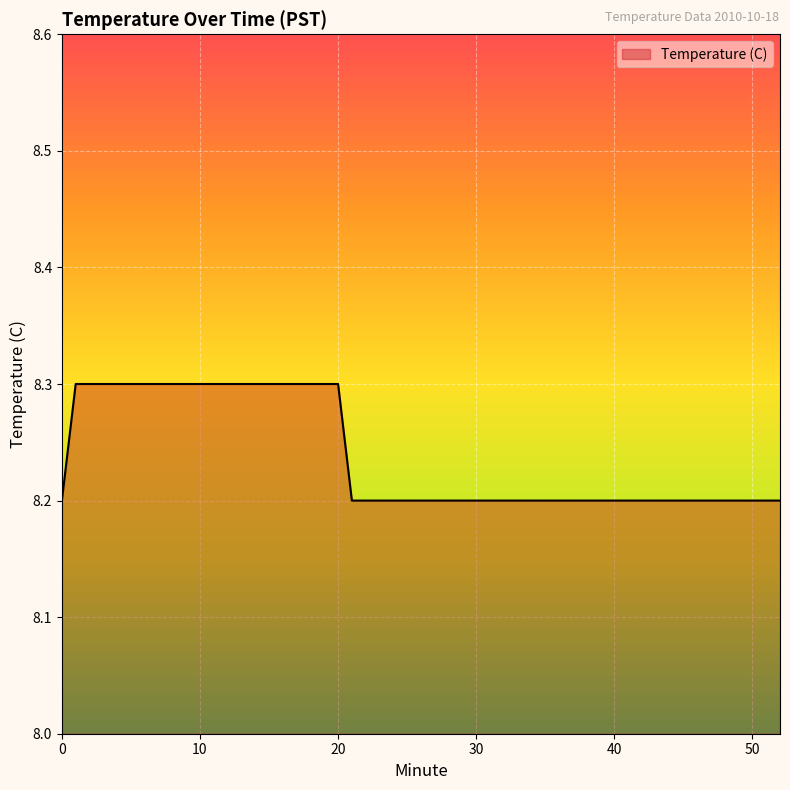

What is the smallest value displayed?

8.2